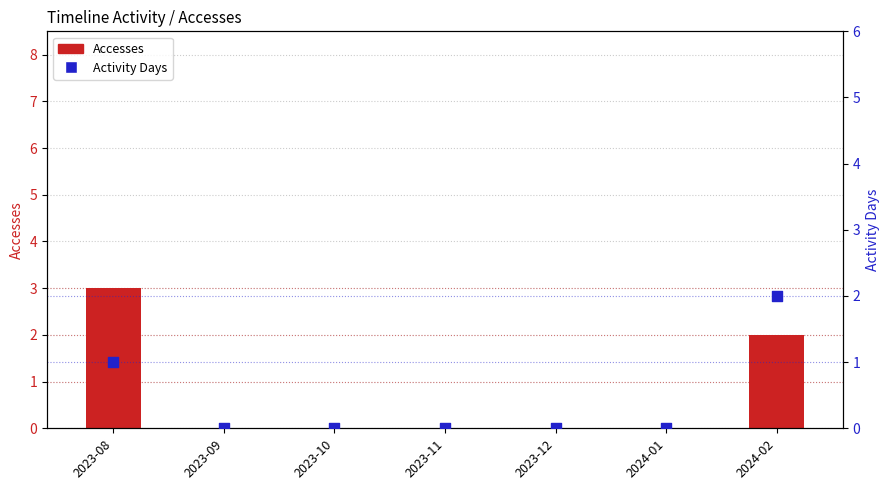

What are all the series names shown in the legend?

Accesses, Activity Days